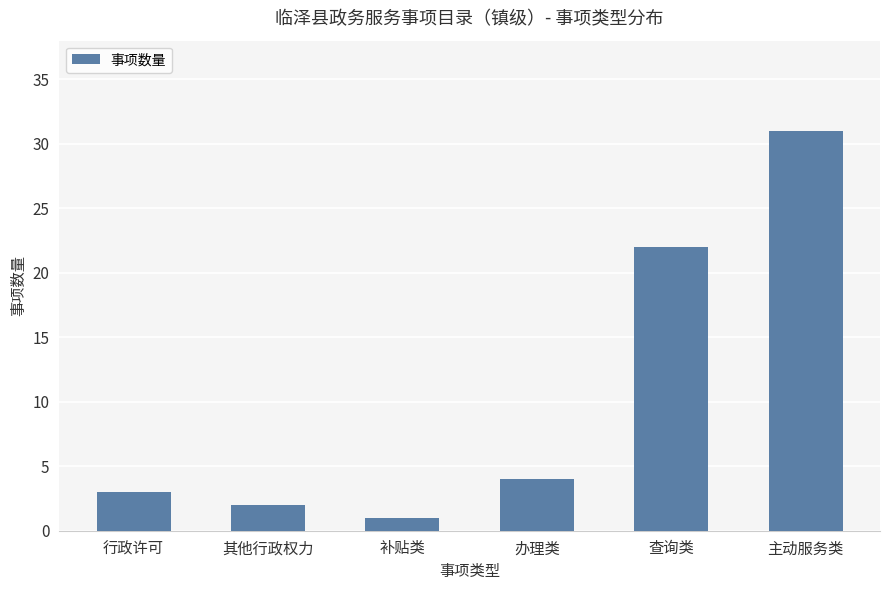

What is the sum of the values at 补贴类 and 其他行政权力?

3